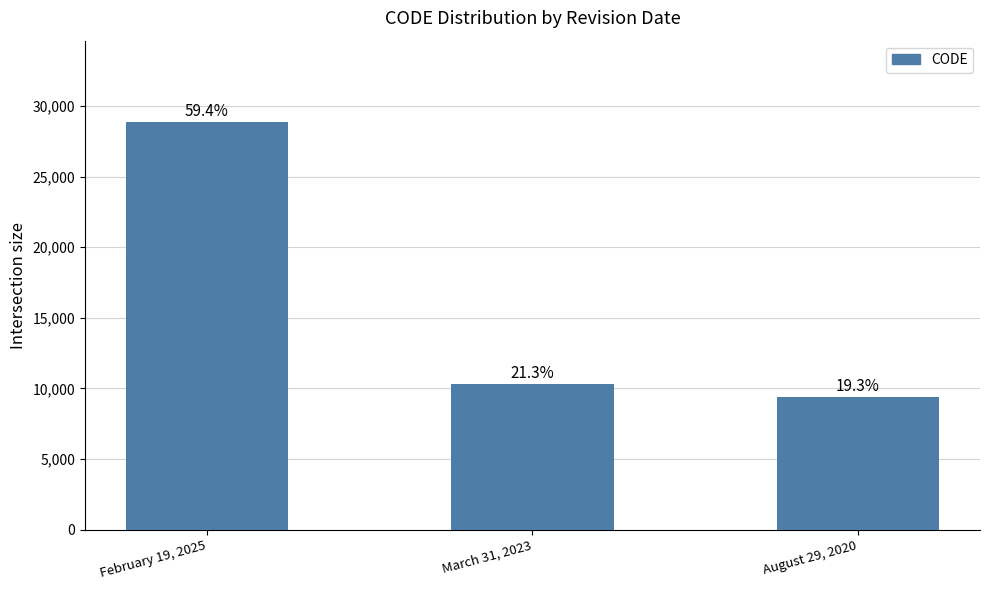

How many bars are there in total?

3